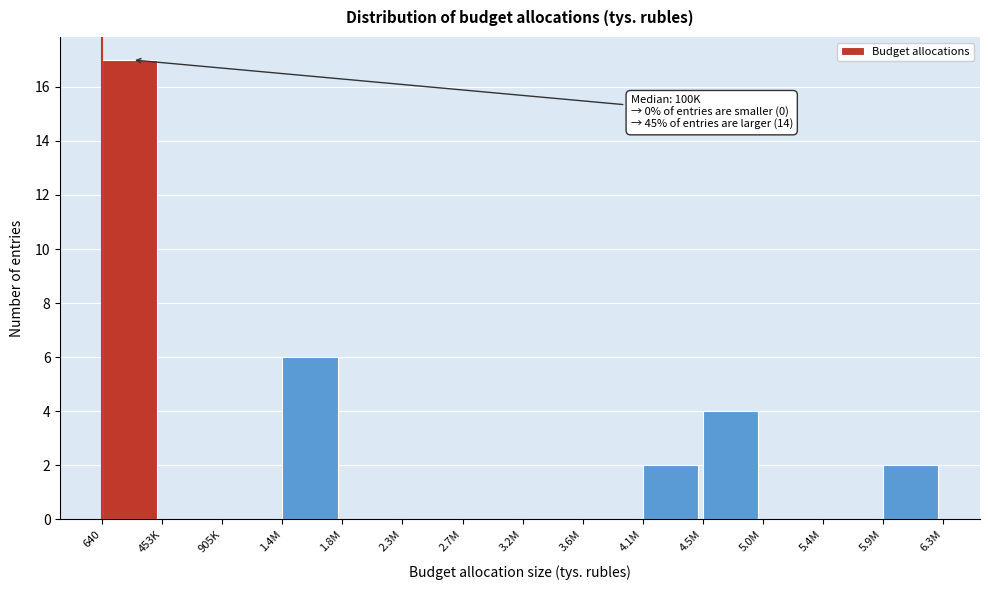

Reading right to left, transcribe all the data shown in this chart.

5.9M=2	5.4M=0	5.0M=0	4.5M=4	4.1M=2	3.6M=0	3.2M=0	2.7M=0	2.3M=0	1.8M=0	1.4M=6	905K=0	453K=0	640=17